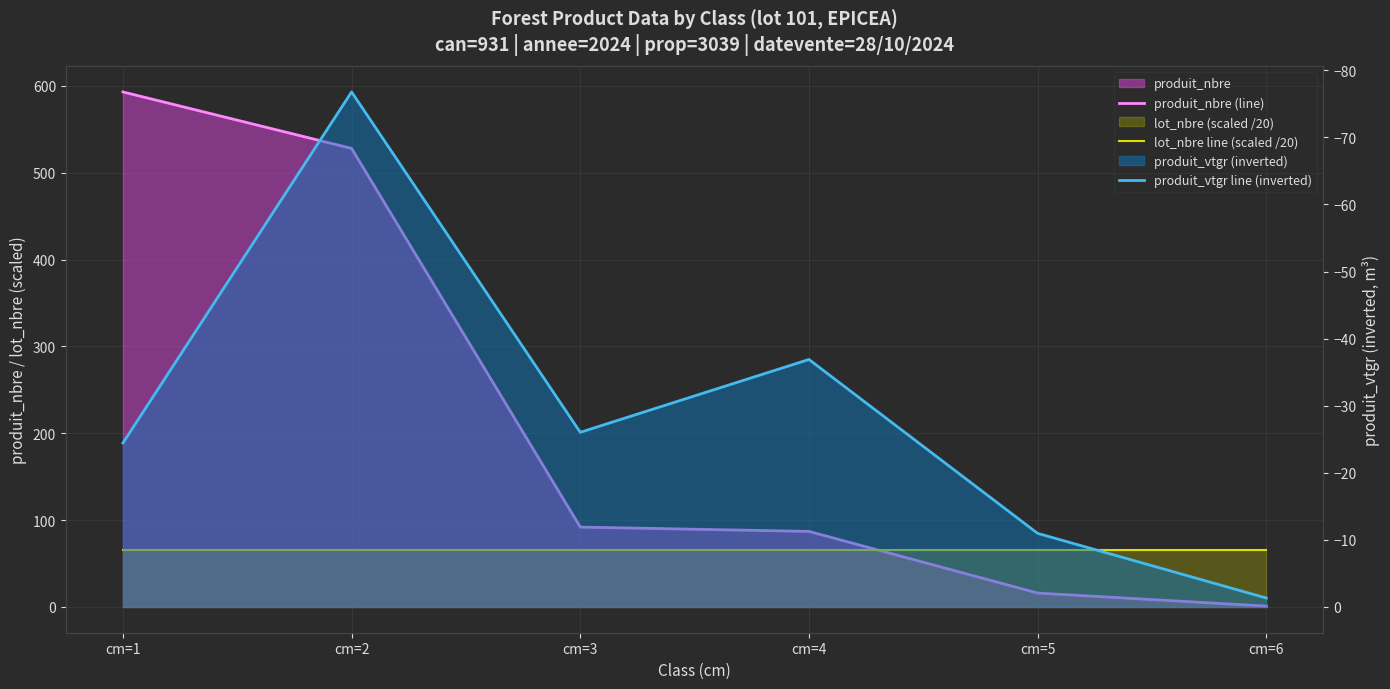

List the series in order of their peak value, highest first.

produit_nbre (line), lot_nbre line (scaled /20), produit_vtgr line (inverted)